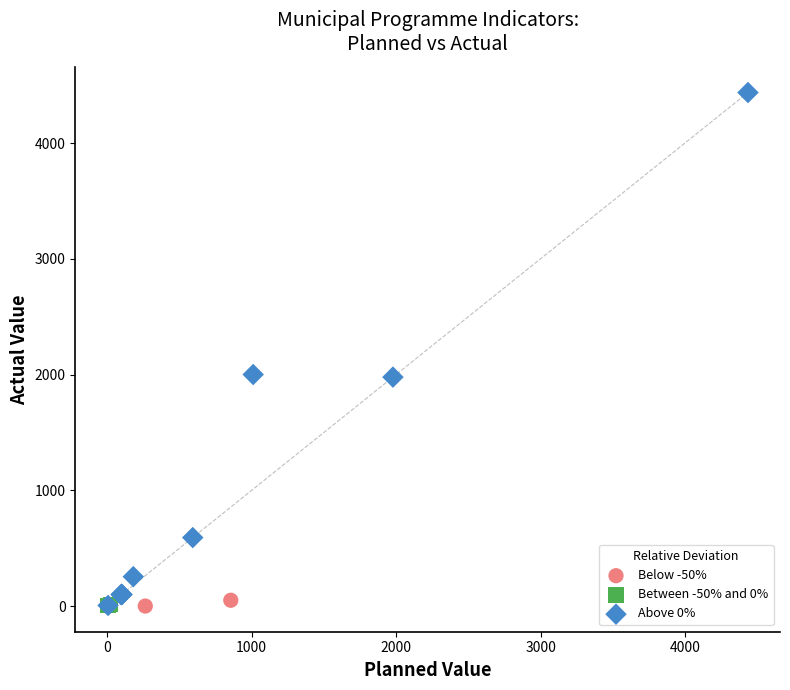

Which series has the largest Y range (max minus min)?

Above 0%